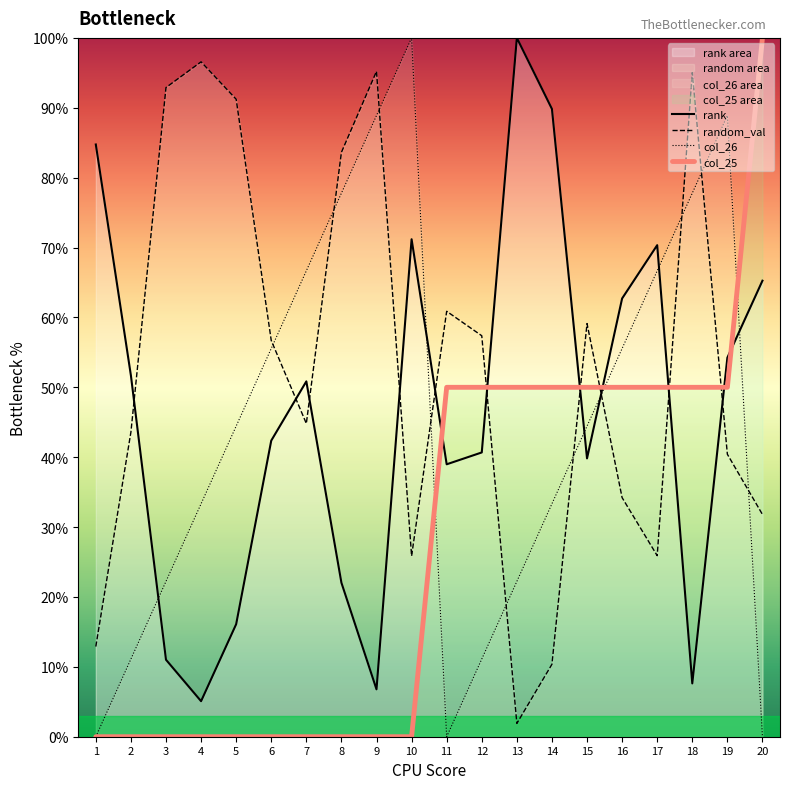

Is the value of col_26 at 15 greater than the value of rank at 3?

Yes